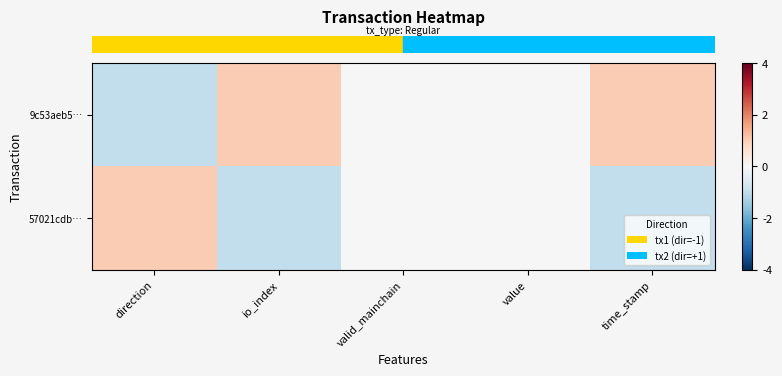

At which category is the sum across all series the highest?

direction